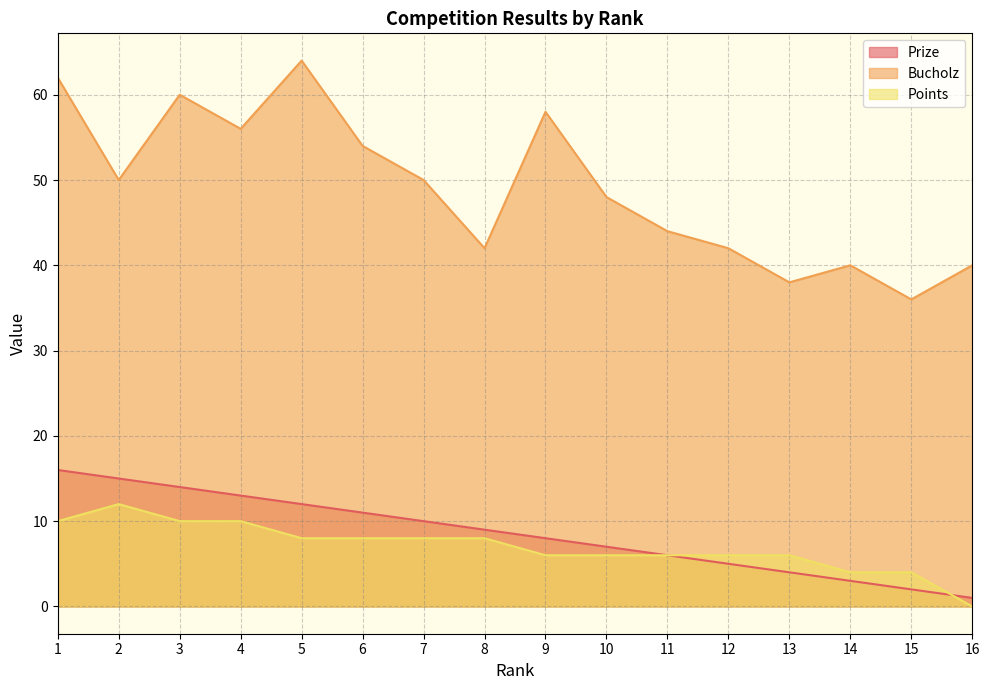

How many lines are shown in the chart?

3